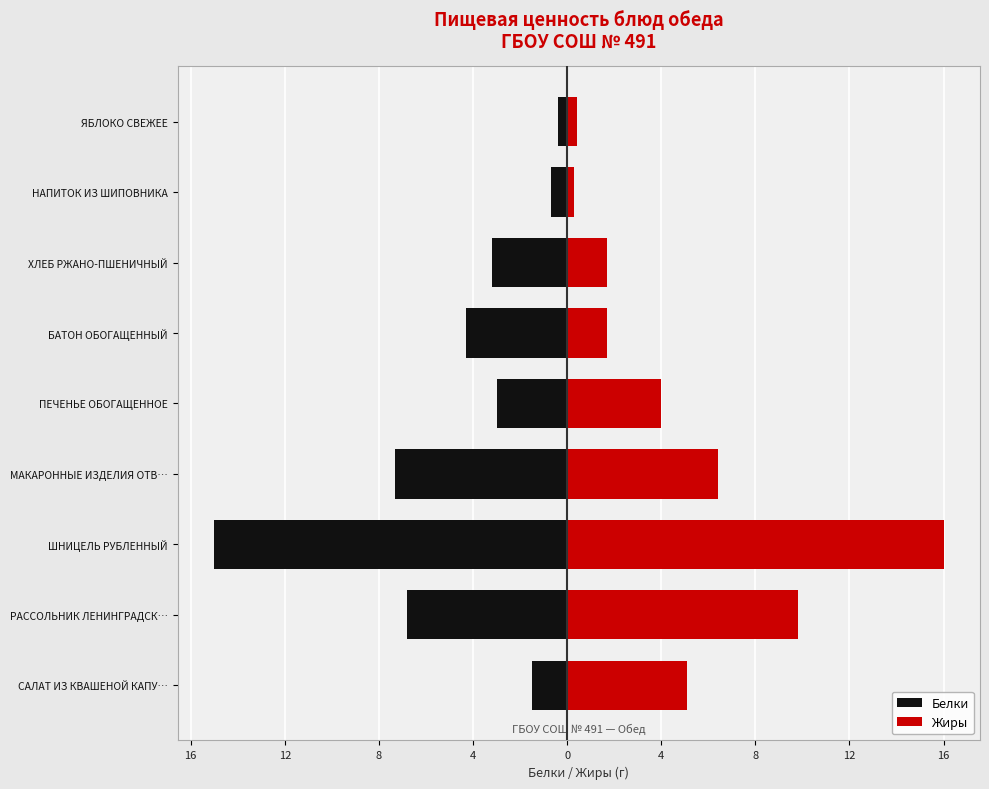

Reading left to right, list all the values displayed in this chart.

Белки: -1.5	-6.8	-15.0	-7.3	-3.0	-4.3	-3.2	-0.7	-0.4
Жиры: 5.1	9.8	16.0	6.4	4.0	1.7	1.7	0.3	0.4